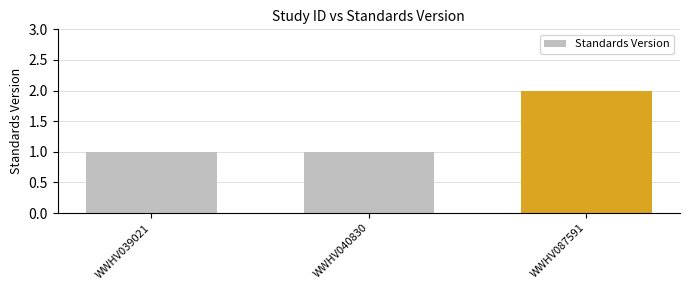

Reading right to left, extract all data points from this chart.

WWHV087591=2	WWHV040830=1	WWHV039021=1